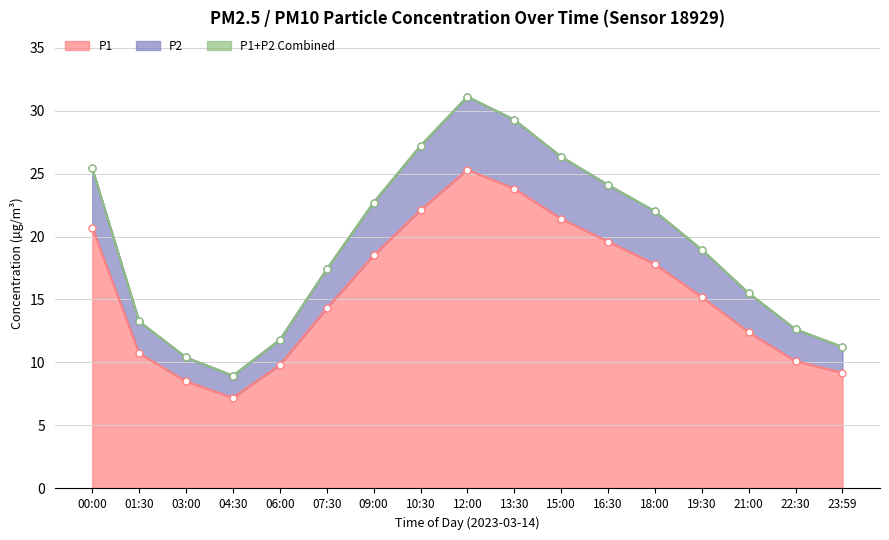

What are all the series names shown in the legend?

P1, P2, P1+P2